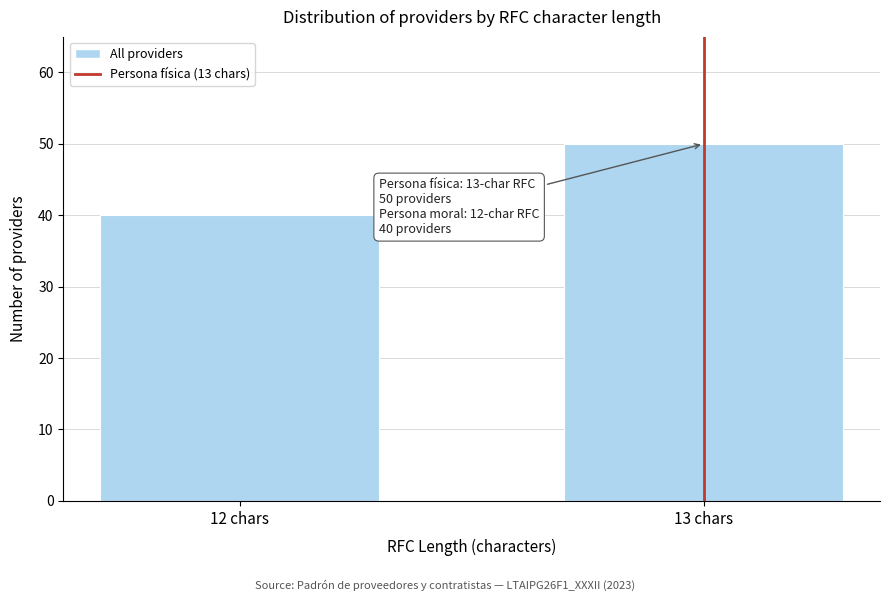

Reading left to right, what are all the values shown in this chart?

12 chars=40	13 chars=50